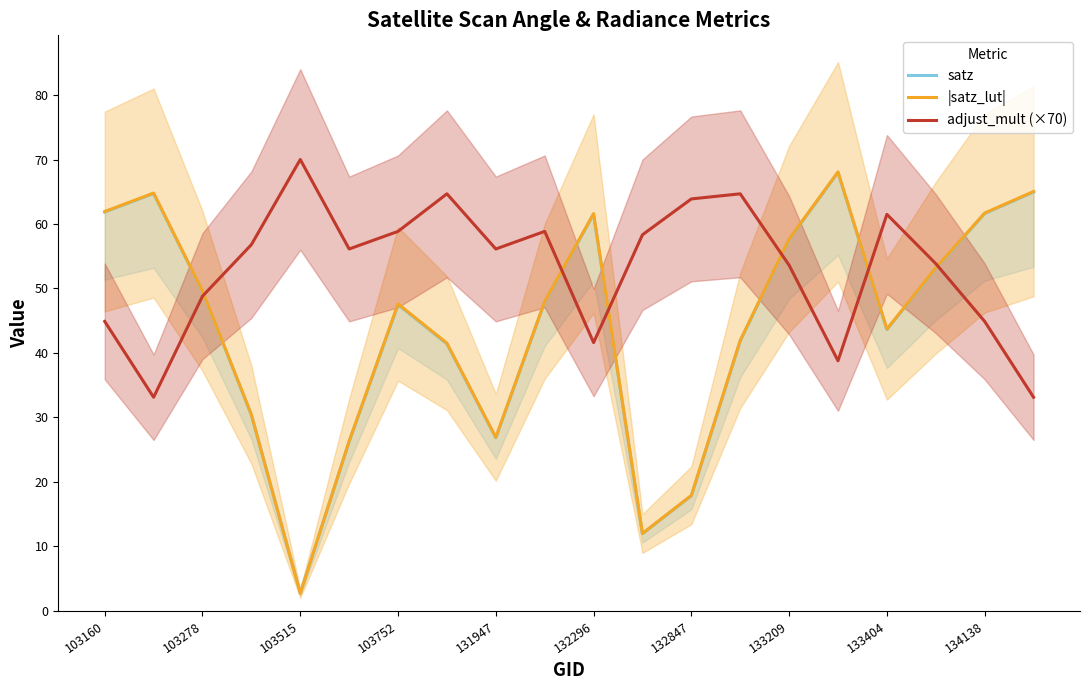

What is the value of the adjust_mult (×70) point at the 15th from the left?

53.6